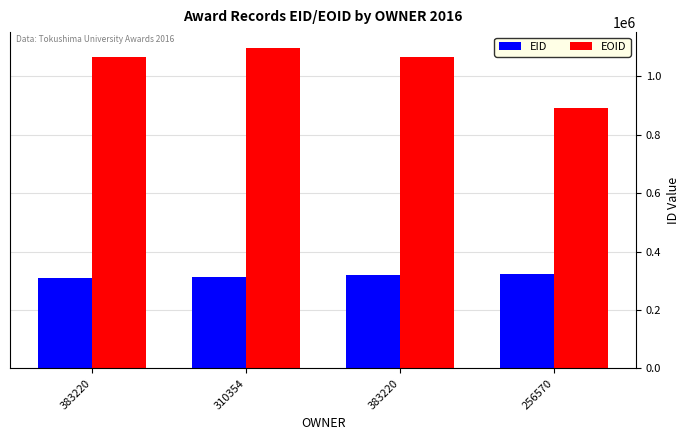

What are all the series names shown in the legend?

EID, EOID